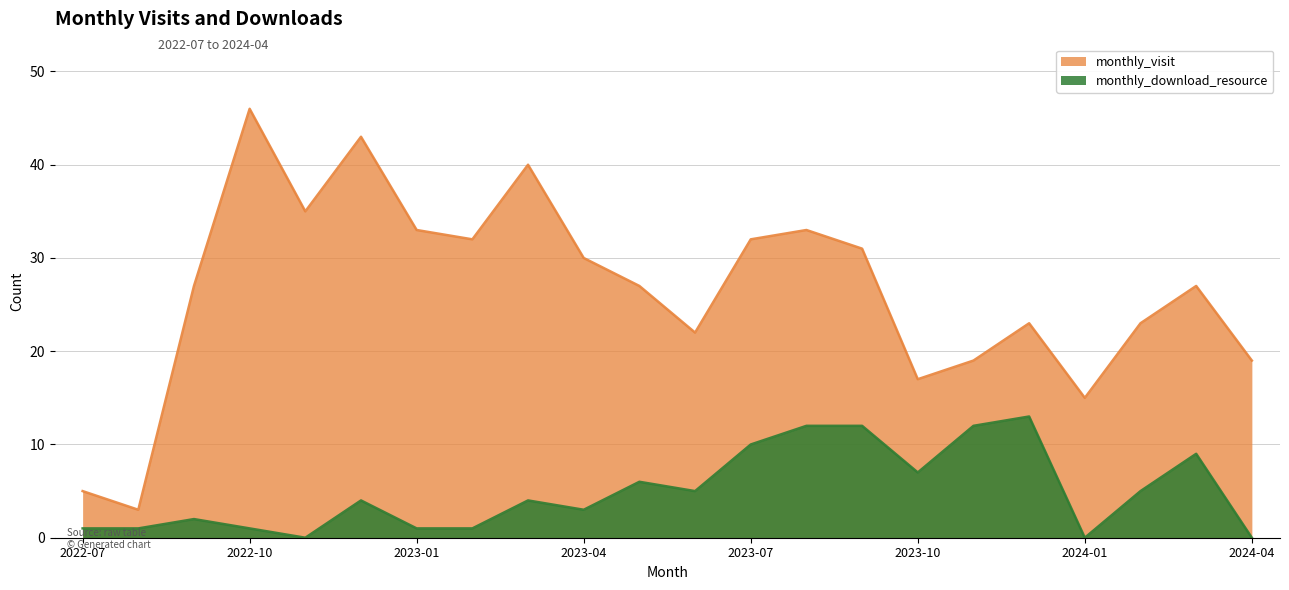

How many interior local valleys does the monthly_download_resource series have?

5